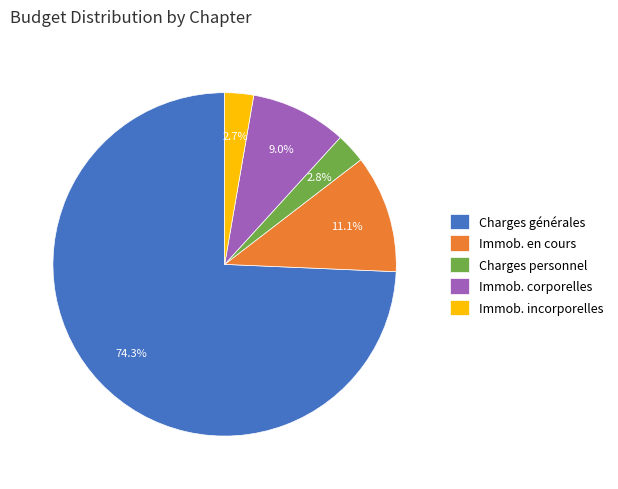

Which category has the biggest portion of the pie?

Charges générales